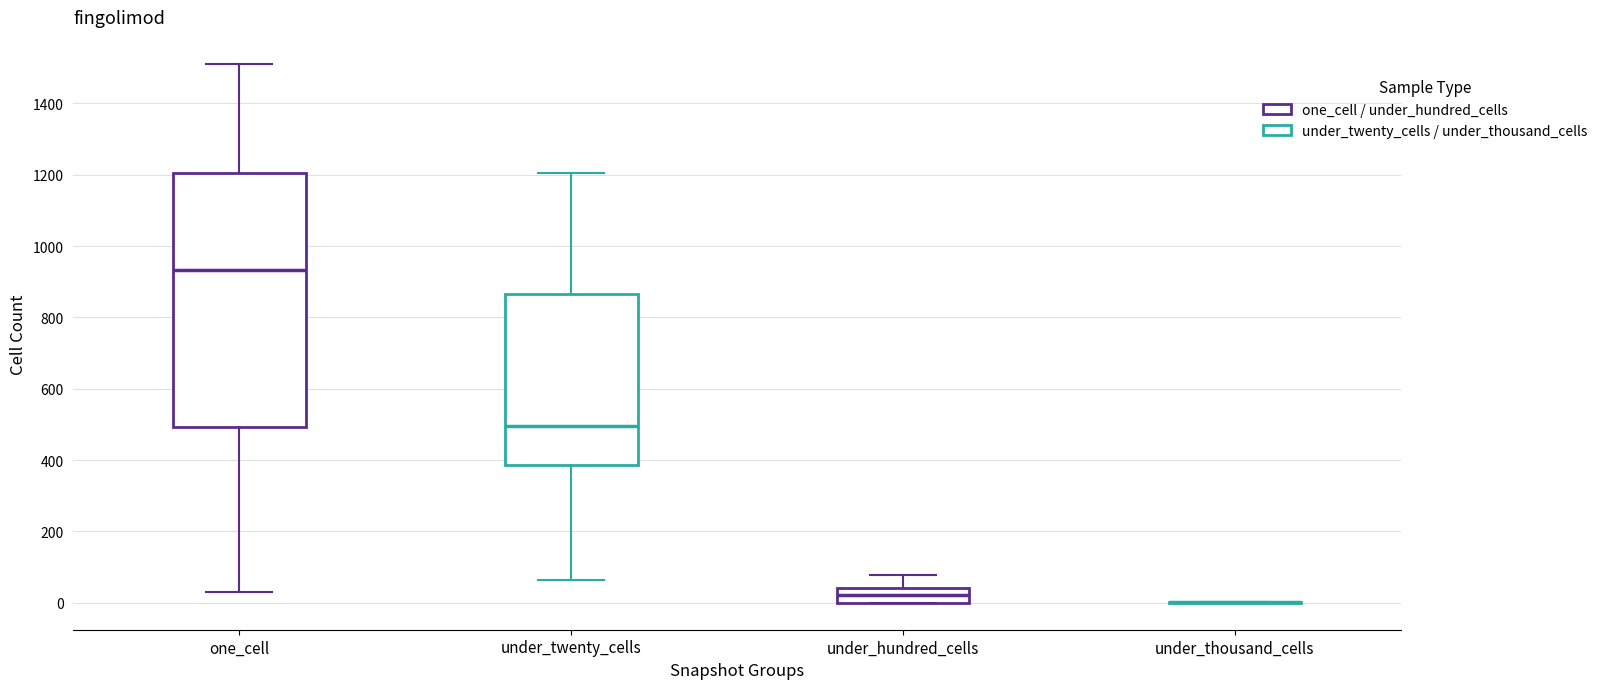

Which box is the tallest, from its lower edge to its upper edge?

one_cell